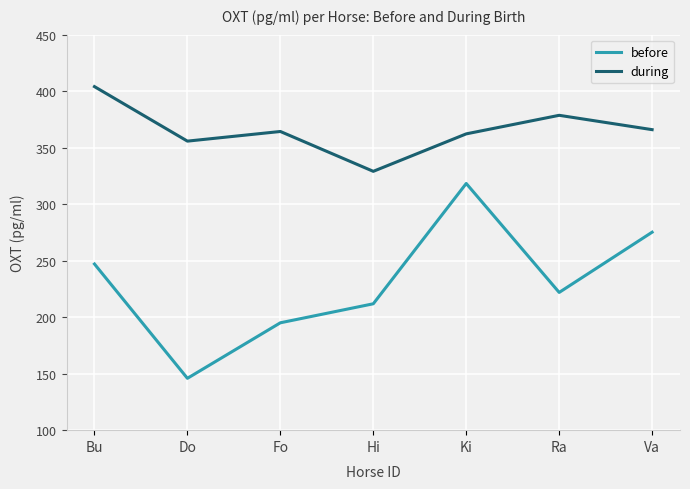

Rank the series by their maximum value, from highest to lowest.

during, before